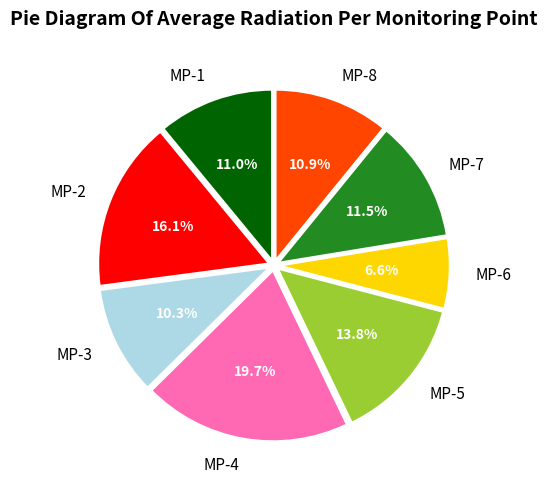

Is the sum of MP-6 and MP-8 greater than half?

No